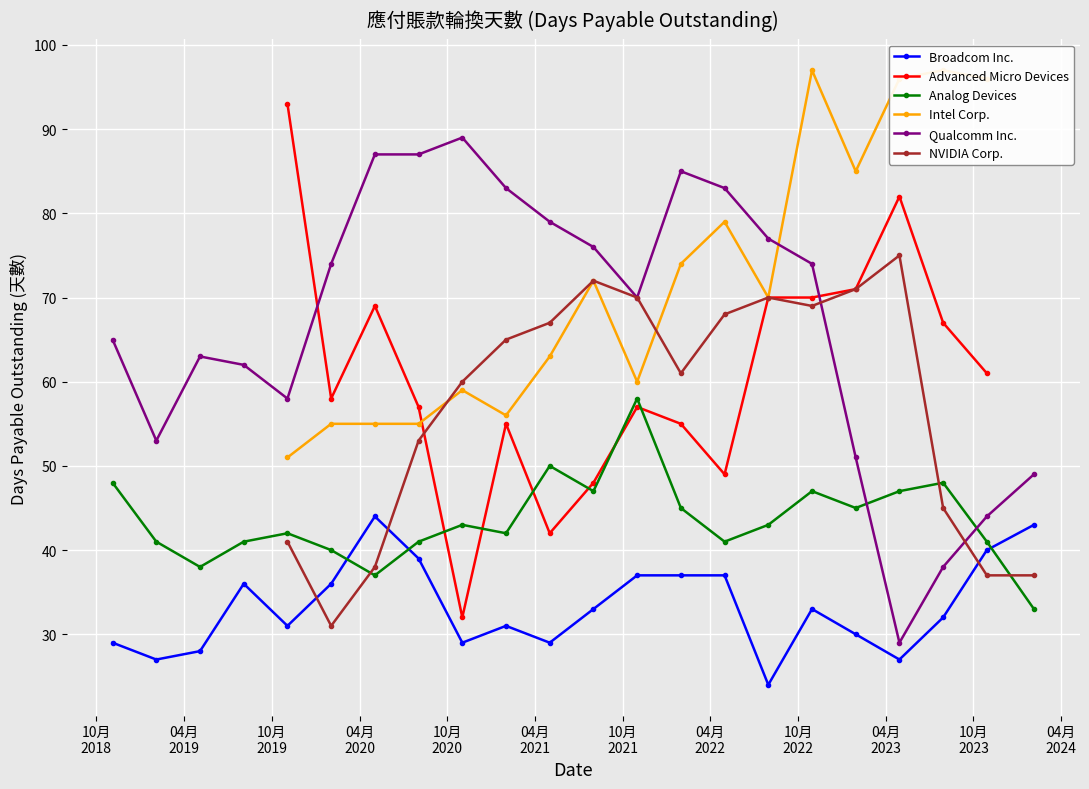

What is the sum of all Qualcomm Inc. values?

1476